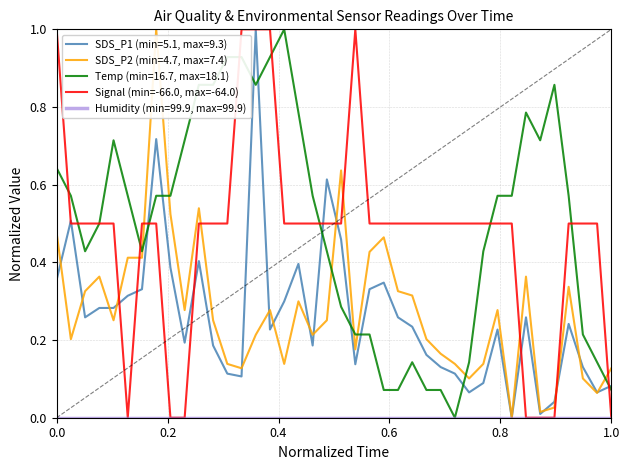

After their last crossing, which series has the higher values: Signal (min=-66.0, max=-64.0) or SDS_P2 (min=4.7, max=7.4)?

SDS_P2 (min=4.7, max=7.4)